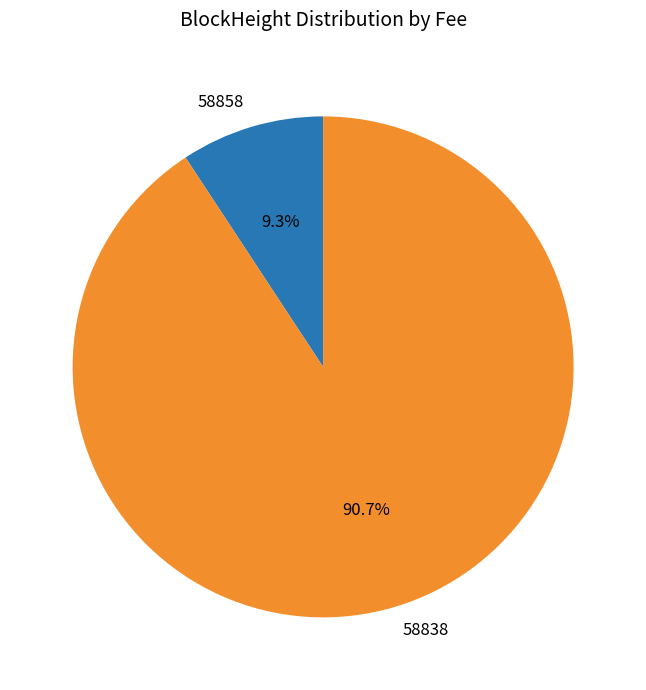

What is the smallest slice in the pie chart?

58858